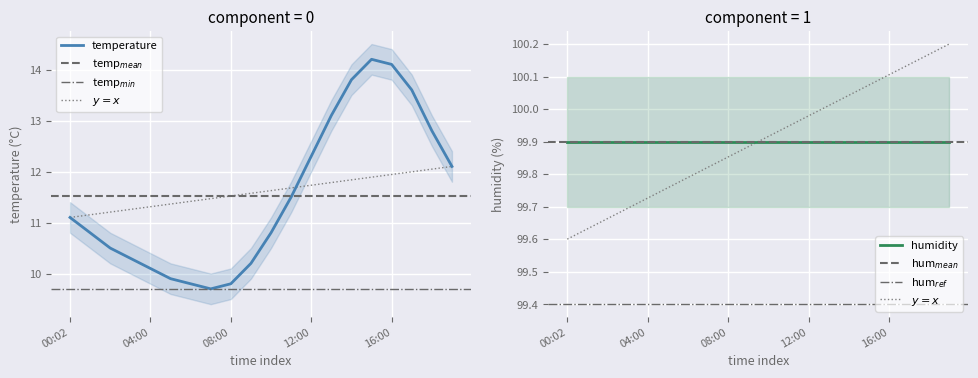

Where does the data first go above 11?

00:02